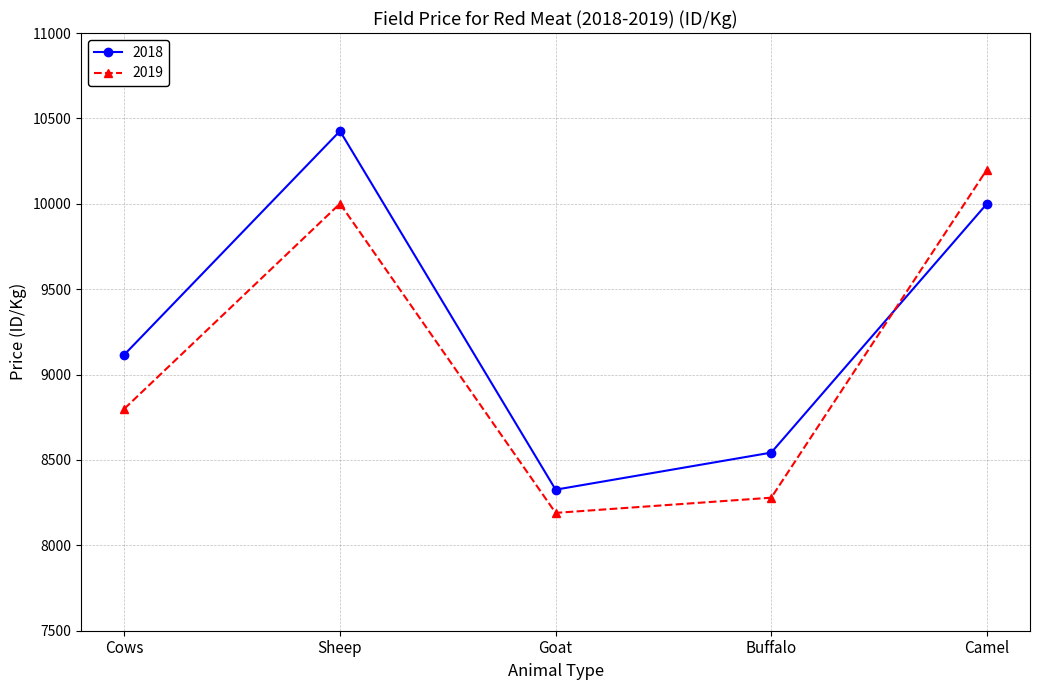

What is the maximum value shown in the chart?

10426